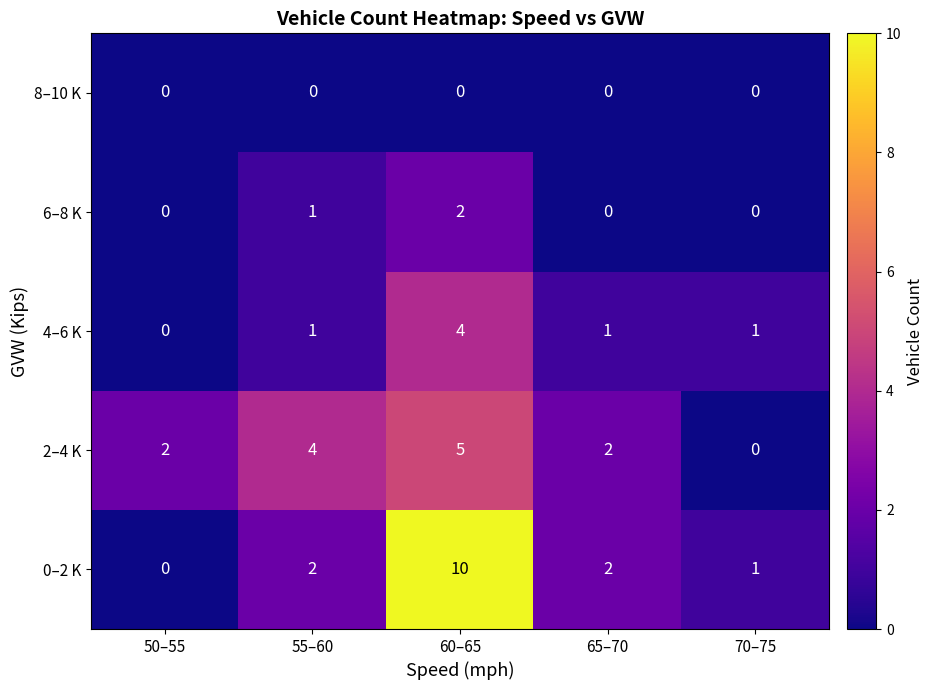

The value of 2–4 K at 50–55 is 2. True or false?

True